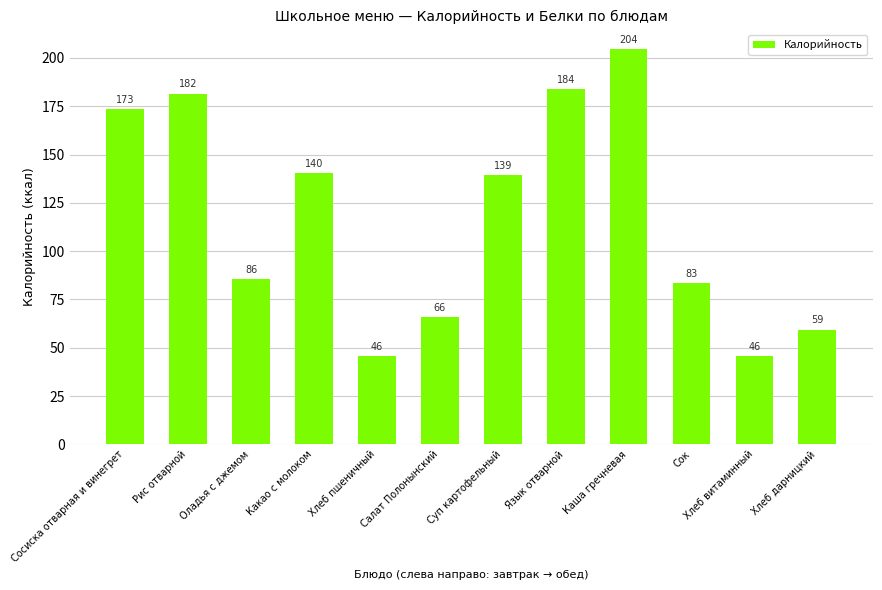

The chart shows a value of 83.4 at Сок. True or false?

True